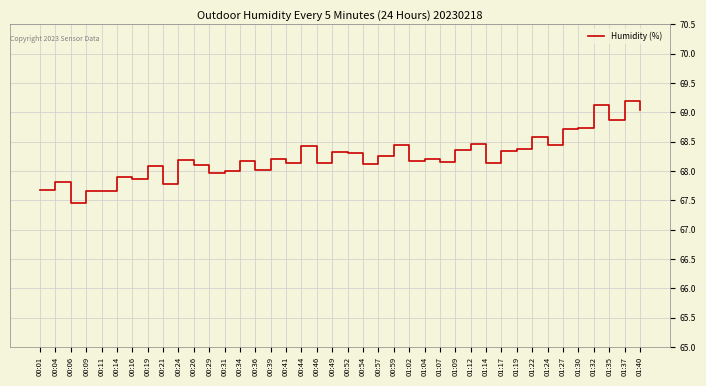

Count the number of data series in this chart.

1